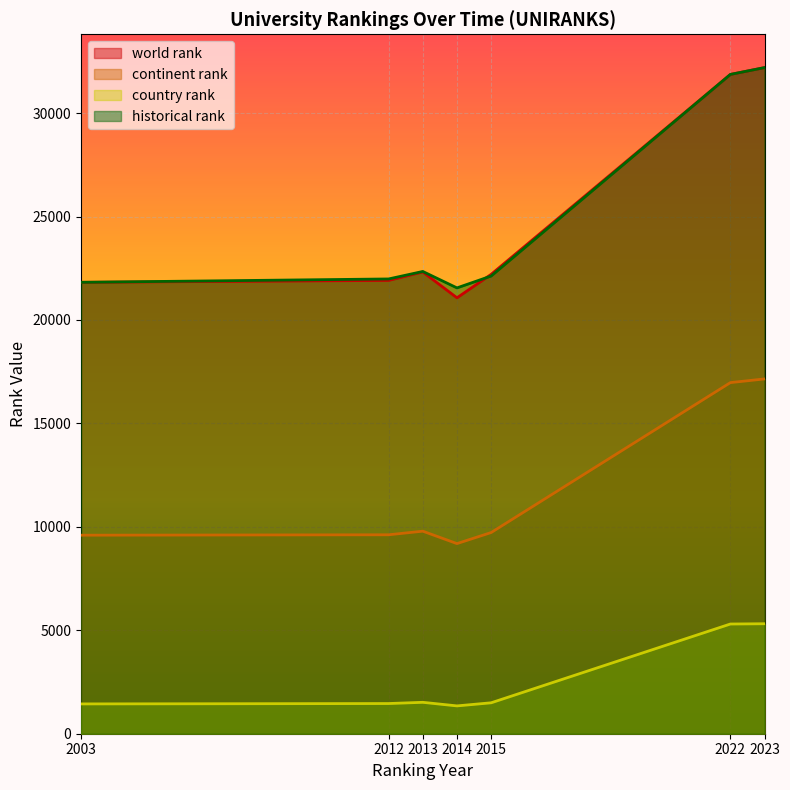

Is the value of continent rank at 2012 greater than the value of world rank at 2013?

No